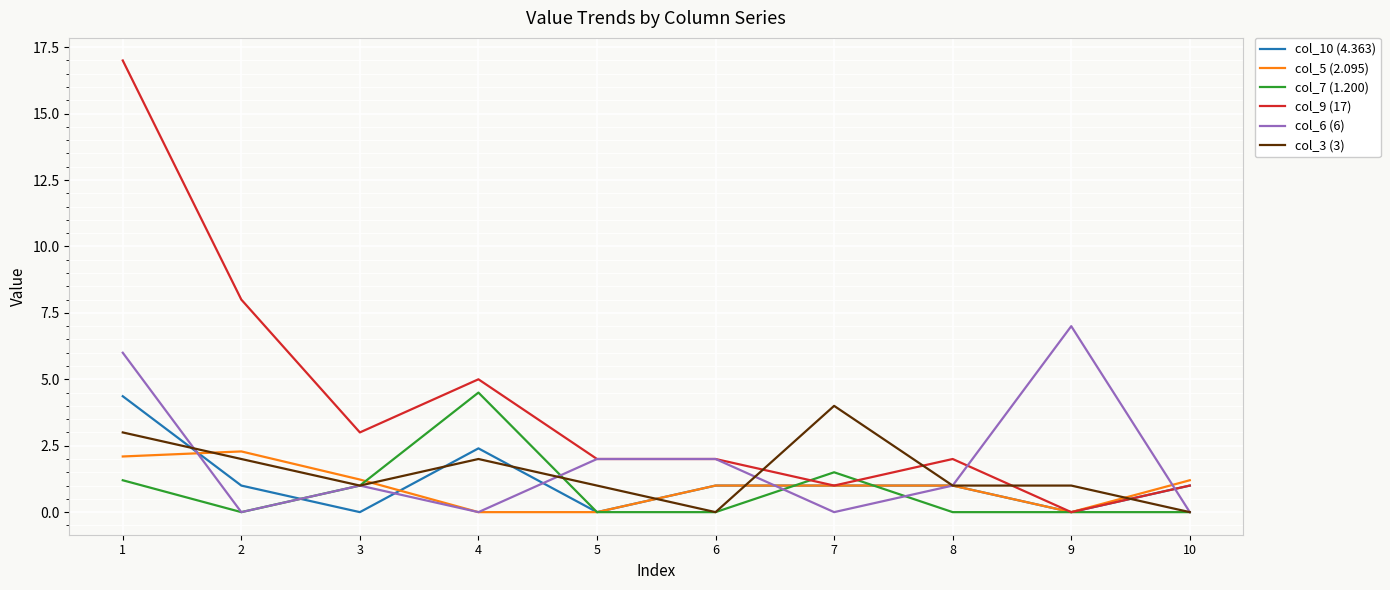

What is the average value of the col_7 (1.200) series?

0.8